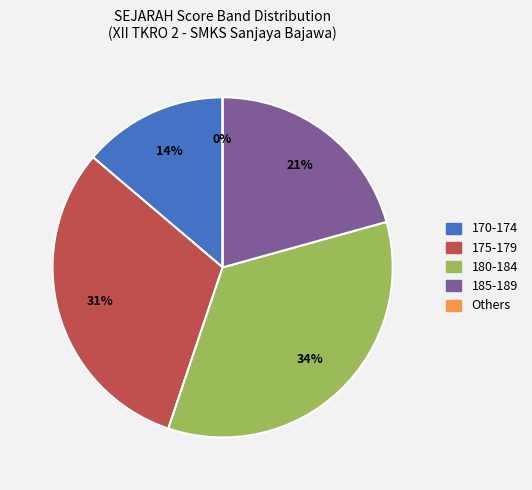

Is it true that SERAFINUS ZOMBA is 1% of the pie?

False